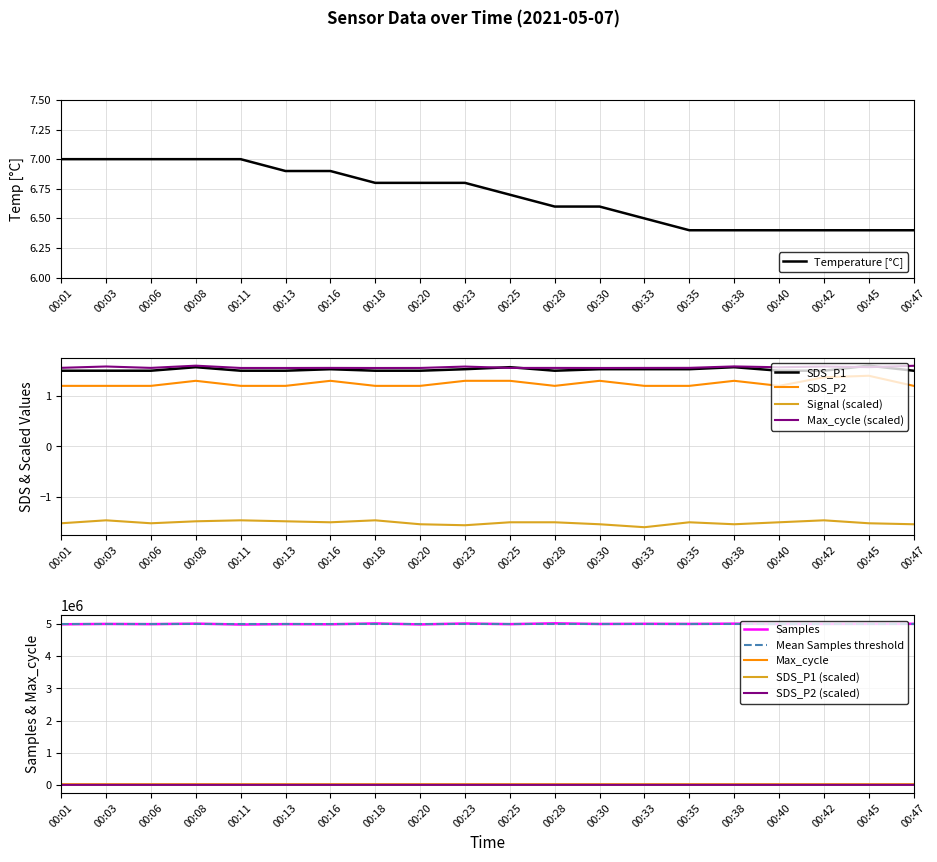

True or false: SDS_P2 has a value of 1.8 at 00:18.

False